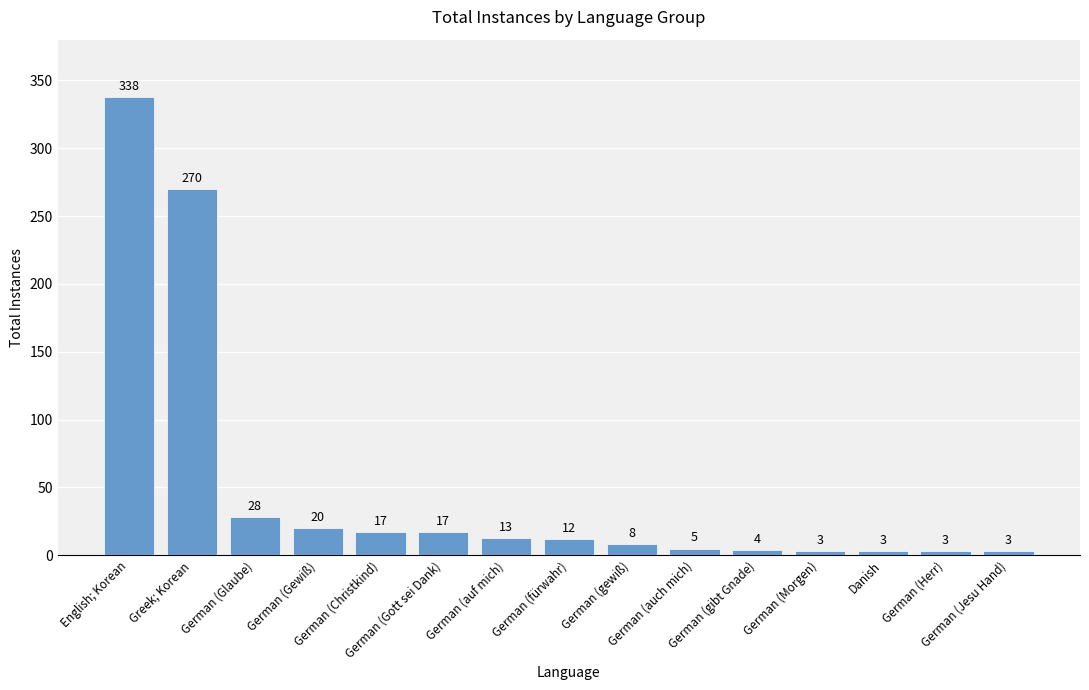

Reading right to left, list all the values displayed in this chart.

German (Jesu Hand)=3	German (Herr)=3	Danish=3	German (Morgen)=3	German (gibt Gnade)=4	German (auch mich)=5	German (gewiß)=8	German (fürwahr)=12	German (auf mich)=13	German (Gott sei Dank)=17	German (Christkind)=17	German (Gewiß)=20	German (Glaube)=28	Greek; Korean=270	English; Korean=338